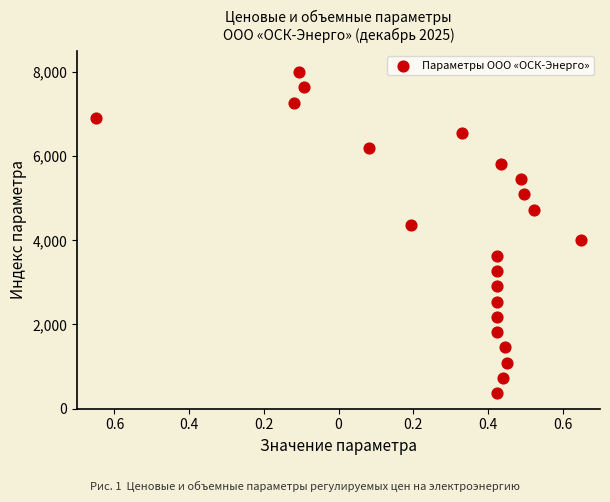

What is the range of Y values (max minus min)?

7636.4